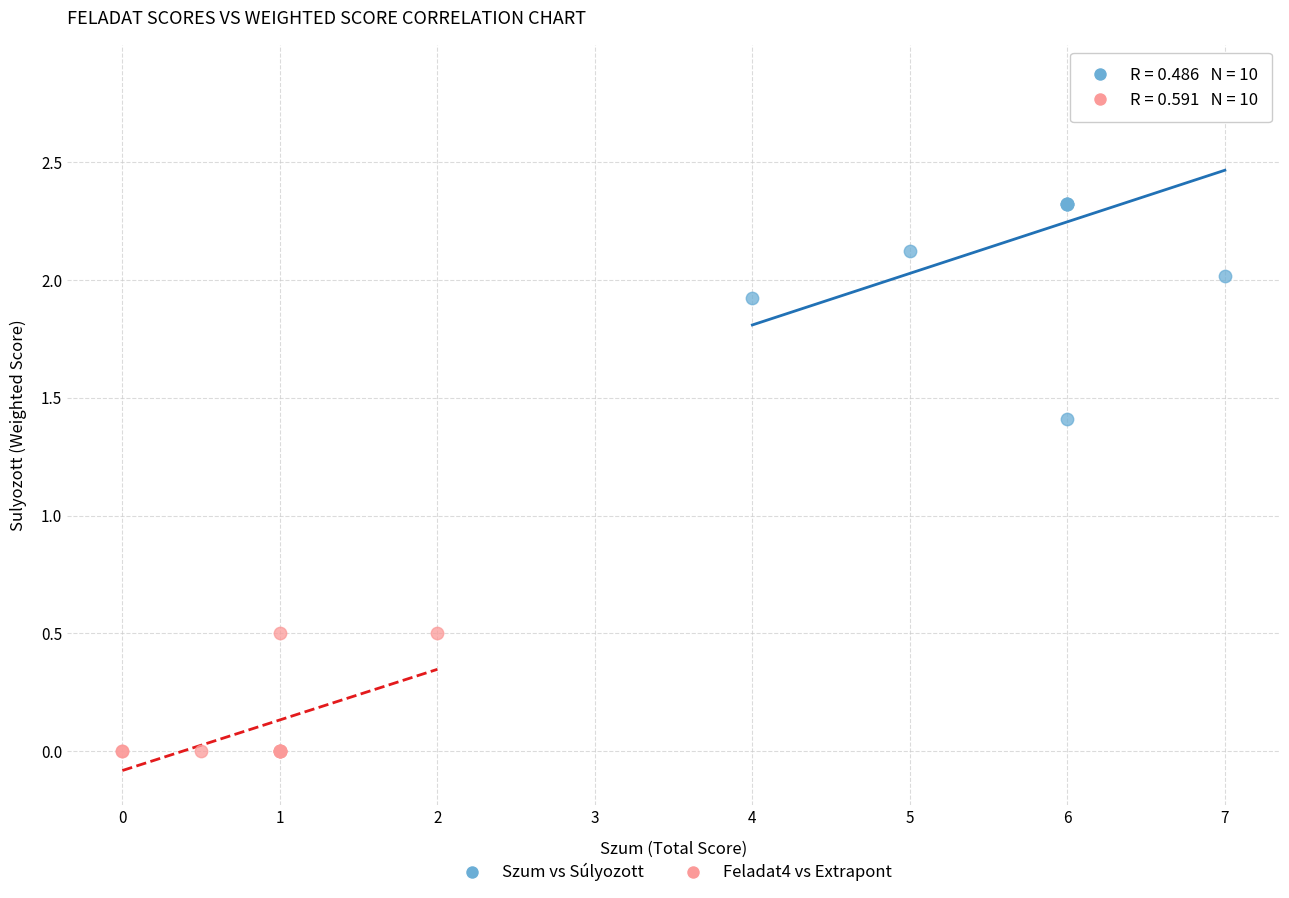

Which series has the largest Y range (max minus min)?

Szum vs Súlyozott